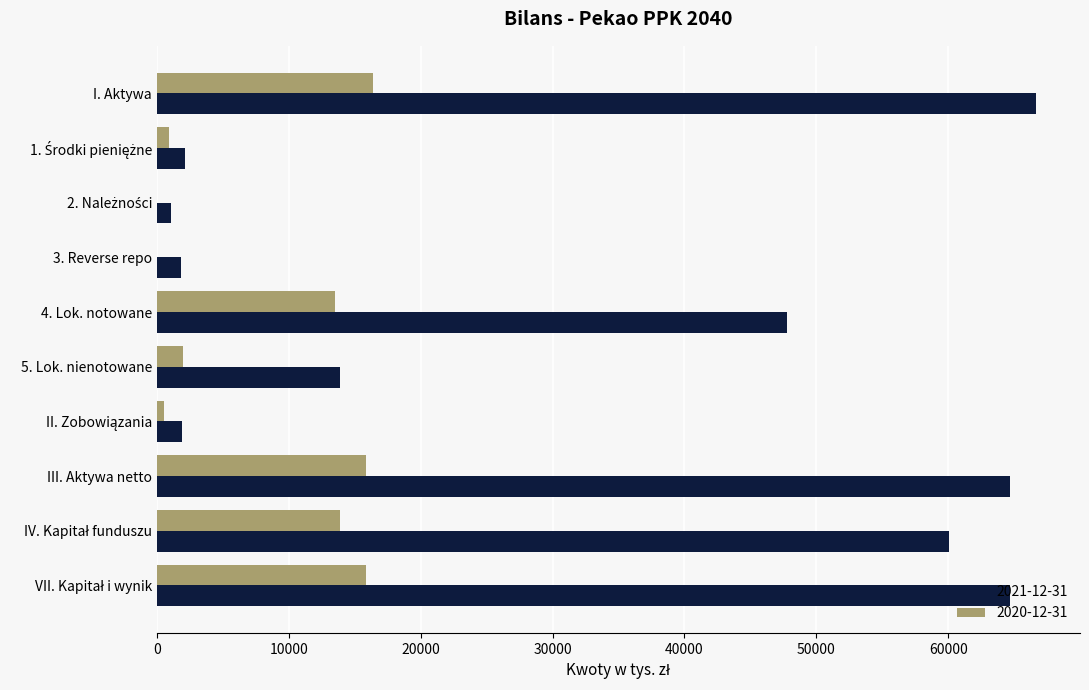

At which category does the chart reach its peak across all series?

I. Aktywa